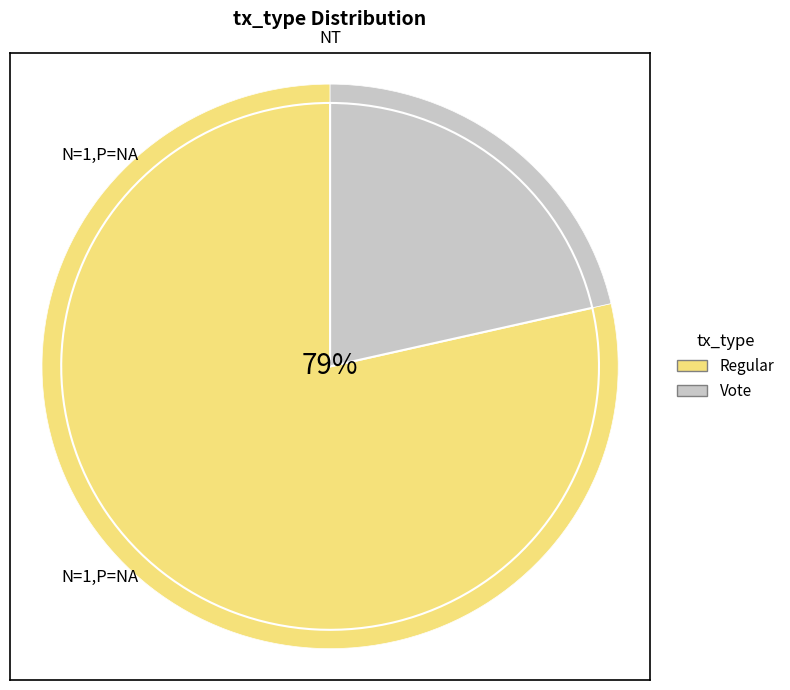

What portion of the pie excludes Regular?

21.4%